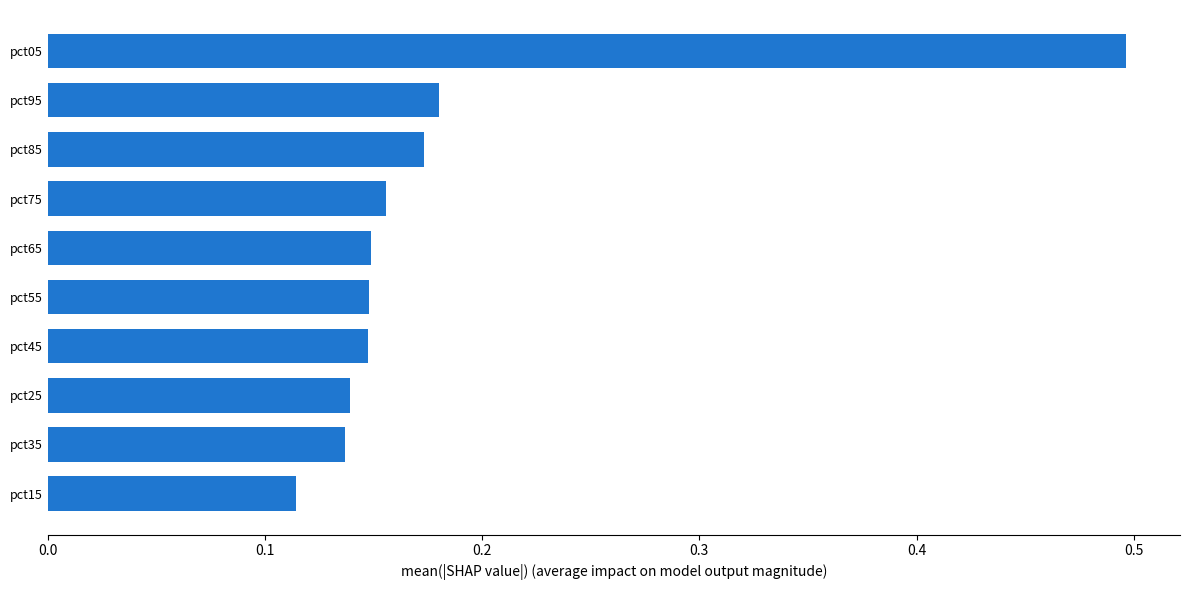

Which category has the lowest value across all series?

pct15